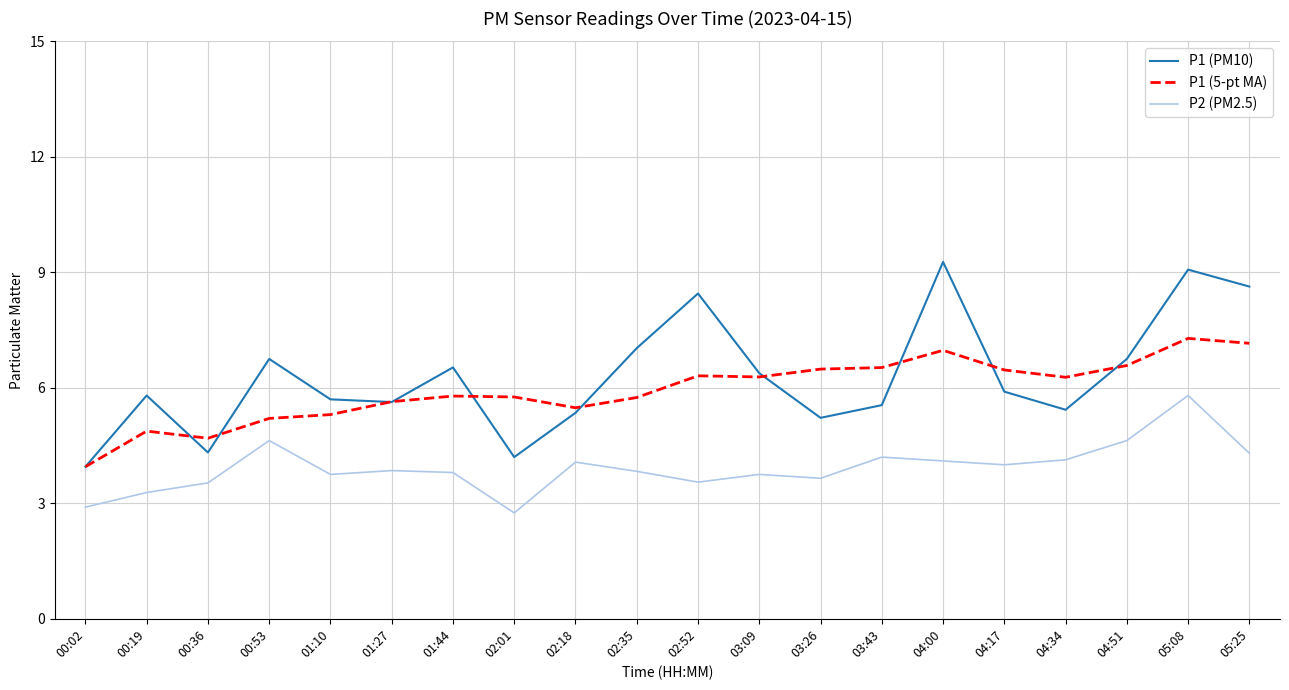

True or false: P2 (PM2.5) and P1 (PM10) cross at least once.

False